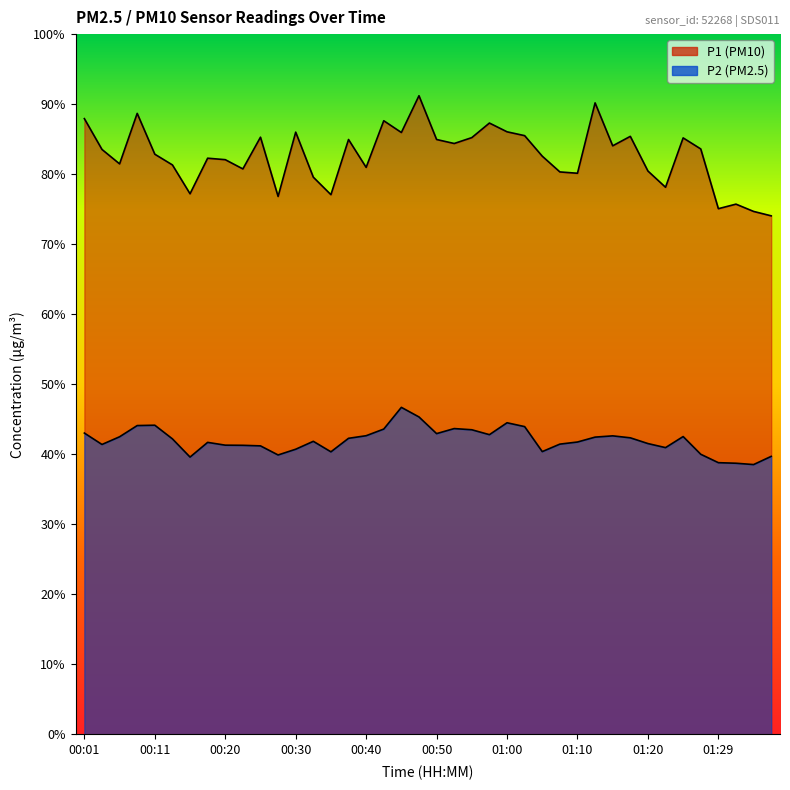

Reading left to right, list all the values displayed in this chart.

P1: 00:01=87.9	00:03=83.5	00:06=81.5	00:08=88.7	00:11=82.8	00:13=81.3	00:16=77.2	00:18=82.3	00:20=82.1	00:23=80.8	00:25=85.3	00:28=76.8	00:30=86.0	00:33=79.6	00:35=77.1	00:37=85.0	00:40=81.0	00:42=87.6	00:45=86.0	00:47=91.2	00:50=85.0	00:52=84.4	00:55=85.2	00:57=87.3	01:00=86.0	01:02=85.5	01:05=82.6	01:07=80.3	01:10=80.1	01:12=90.2	01:15=84.0	01:17=85.4	01:20=80.5	01:22=78.1	01:24=85.2	01:27=83.6	01:29=75.1	01:32=75.7	01:34=74.7	01:37=74.0
P2: 00:01=43.0	00:03=41.4	00:06=42.5	00:08=44.1	00:11=44.1	00:13=42.2	00:16=39.6	00:18=41.7	00:20=41.3	00:23=41.3	00:25=41.2	00:28=39.9	00:30=40.7	00:33=41.9	00:35=40.4	00:37=42.3	00:40=42.6	00:42=43.6	00:45=46.7	00:47=45.3	00:50=43.0	00:52=43.7	00:55=43.5	00:57=42.8	01:00=44.5	01:02=44.0	01:05=40.4	01:07=41.5	01:10=41.8	01:12=42.5	01:15=42.6	01:17=42.4	01:20=41.5	01:22=41.0	01:24=42.5	01:27=40.0	01:29=38.8	01:32=38.7	01:34=38.5	01:37=39.7